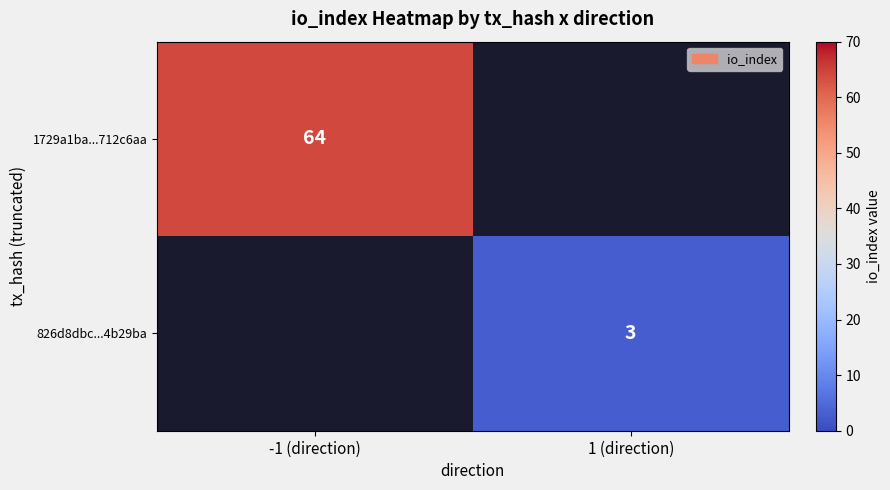

Is it true that 1729a1ba...712c6aa equals 64 at -1 (direction)?

True